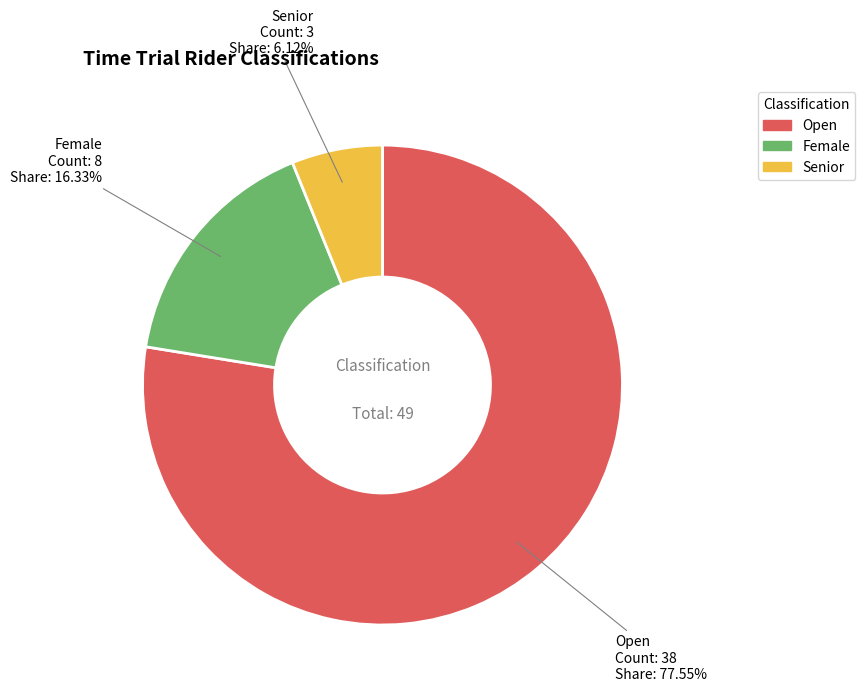

To the nearest percent, what percentage of the pie is Open?

78%